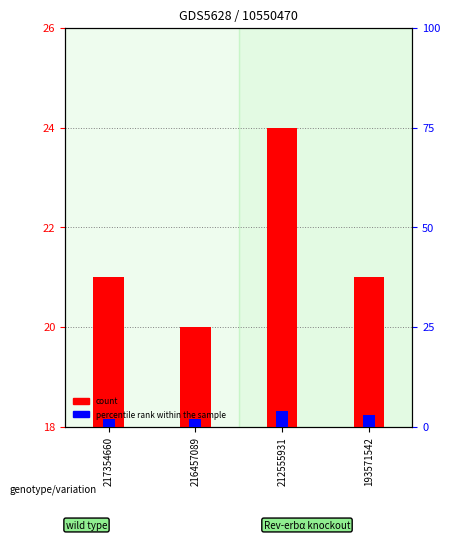

List the labels in order of percentile rank within the sample value, smallest first.

217354660, 216457089, 193571542, 212555931